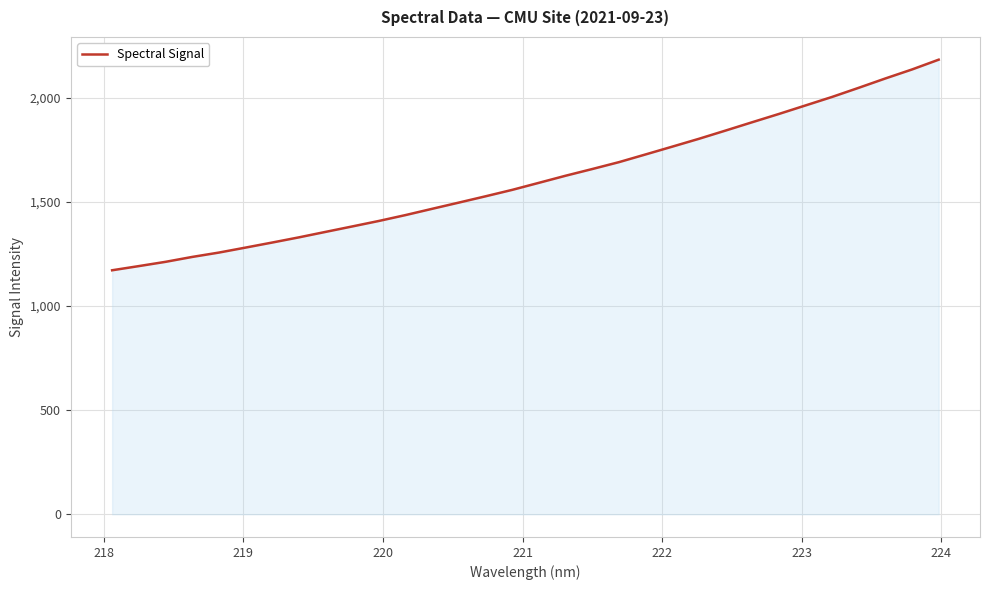

What is the difference between the maximum and minimum values?

1011.1